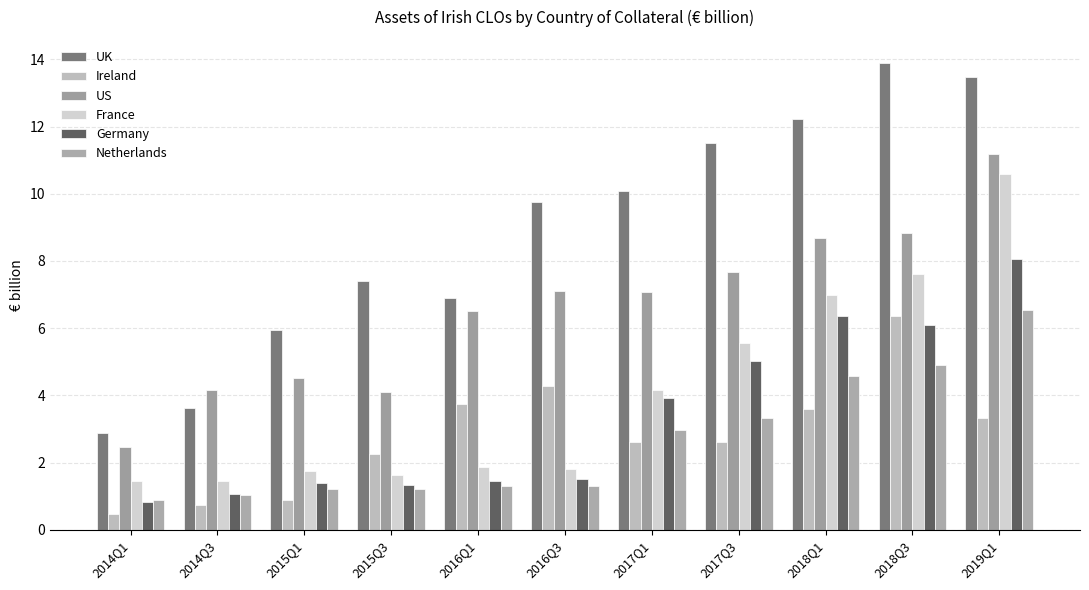

Reading left to right, transcribe all the data shown in this chart.

UK: 2014Q1=2.9	2014Q3=3.6	2015Q1=6.0	2015Q3=7.4	2016Q1=6.9	2016Q3=9.8	2017Q1=10.1	2017Q3=11.5	2018Q1=12.2	2018Q3=13.9	2019Q1=13.5
Ireland: 2014Q1=0.5	2014Q3=0.7	2015Q1=0.9	2015Q3=2.3	2016Q1=3.7	2016Q3=4.3	2017Q1=2.6	2017Q3=2.6	2018Q1=3.6	2018Q3=6.4	2019Q1=3.3
US: 2014Q1=2.5	2014Q3=4.2	2015Q1=4.5	2015Q3=4.1	2016Q1=6.5	2016Q3=7.1	2017Q1=7.1	2017Q3=7.7	2018Q1=8.7	2018Q3=8.8	2019Q1=11.2
France: 2014Q1=1.4	2014Q3=1.5	2015Q1=1.7	2015Q3=1.6	2016Q1=1.9	2016Q3=1.8	2017Q1=4.2	2017Q3=5.6	2018Q1=7.0	2018Q3=7.6	2019Q1=10.6
Germany: 2014Q1=0.8	2014Q3=1.1	2015Q1=1.4	2015Q3=1.3	2016Q1=1.4	2016Q3=1.5	2017Q1=3.9	2017Q3=5.0	2018Q1=6.4	2018Q3=6.1	2019Q1=8.1
Netherlands: 2014Q1=0.9	2014Q3=1.0	2015Q1=1.2	2015Q3=1.2	2016Q1=1.3	2016Q3=1.3	2017Q1=3.0	2017Q3=3.3	2018Q1=4.6	2018Q3=4.9	2019Q1=6.5